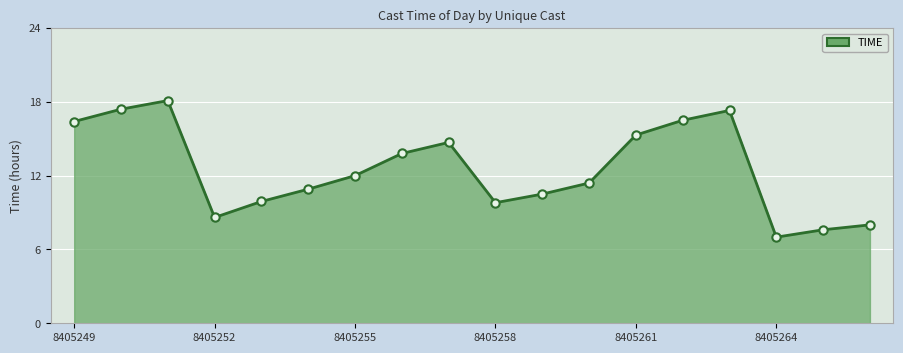

What is the maximum value shown in the chart?

18.1